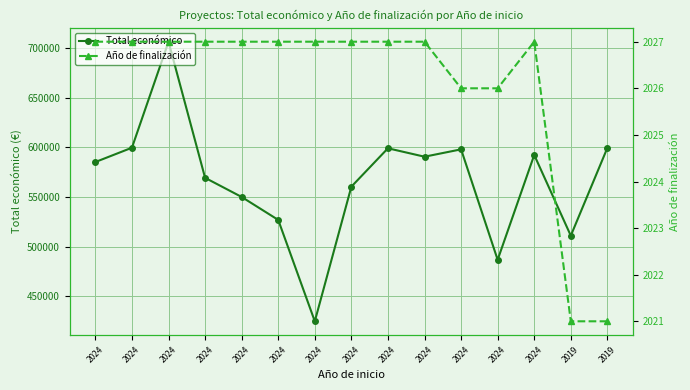

Count the Año de finalización values in the range 2026 to 2027.

13